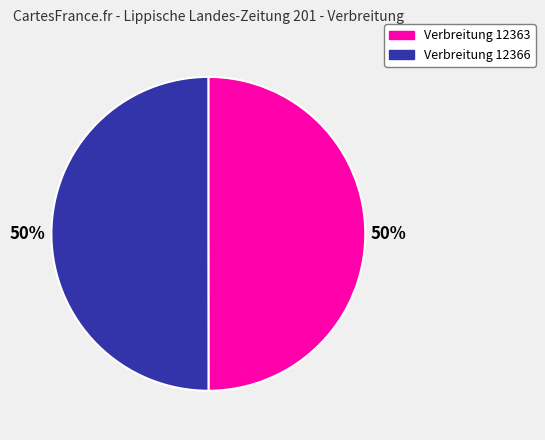

Is it true that Verbreitung 12366 is 50% of the pie?

True